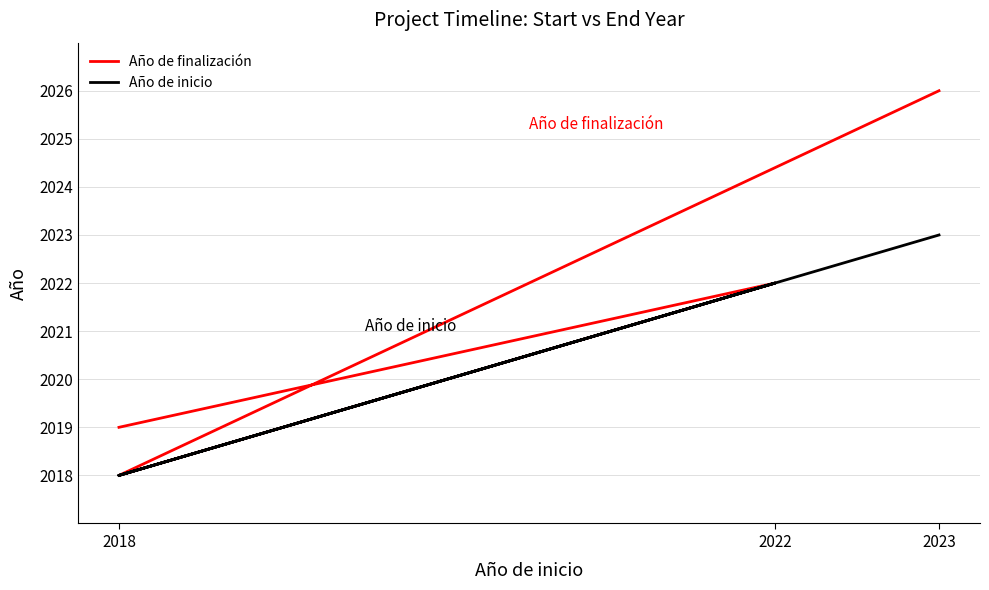

At how many categories does at least one series exceed 2021?

2